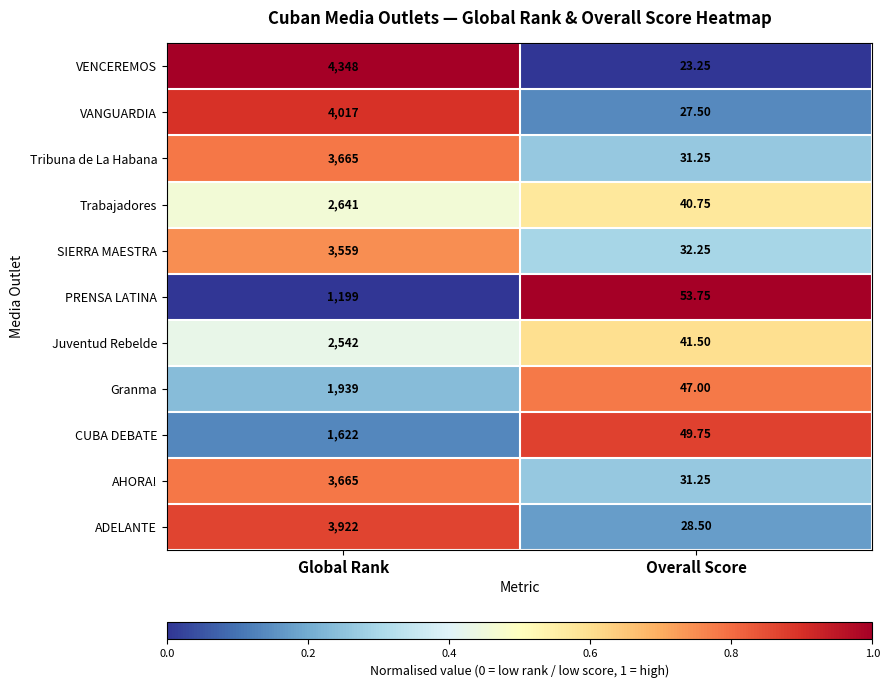

Which category has the lowest value across all series?

Overall Score